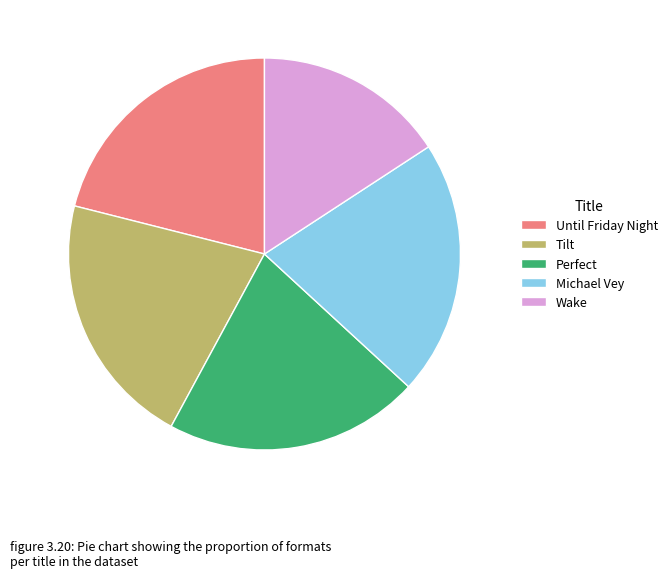

Which category has the smallest portion of the pie?

Wake